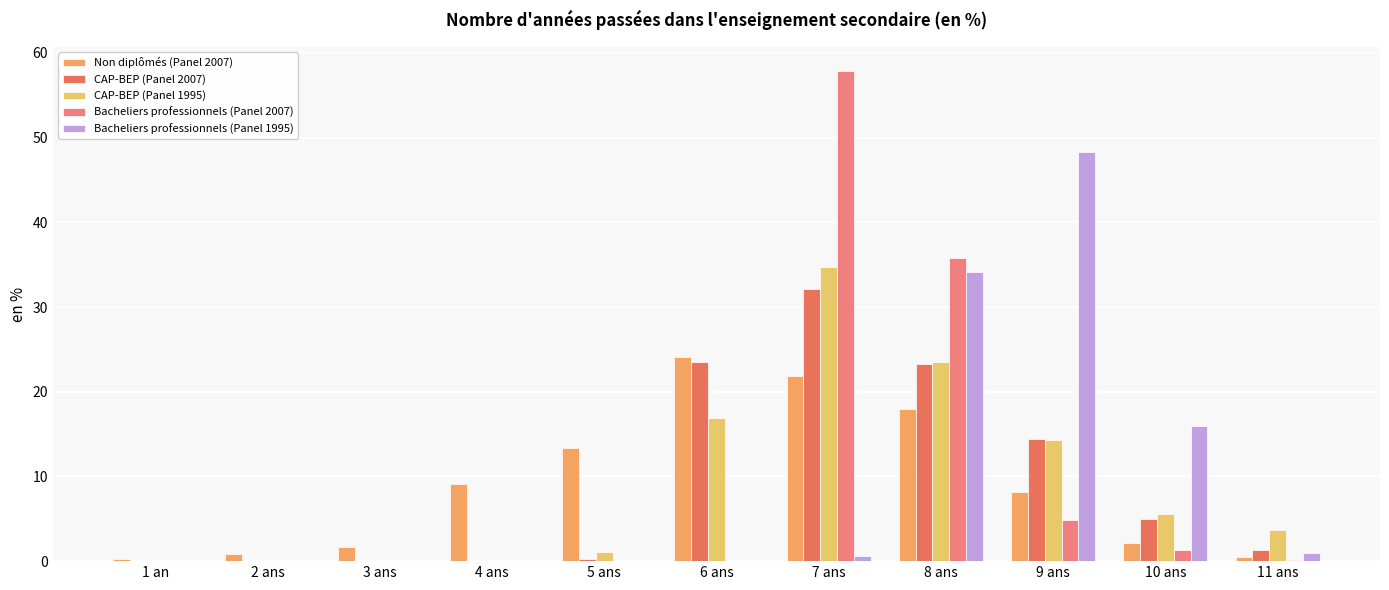

At which category is the sum across all series the highest?

7 ans